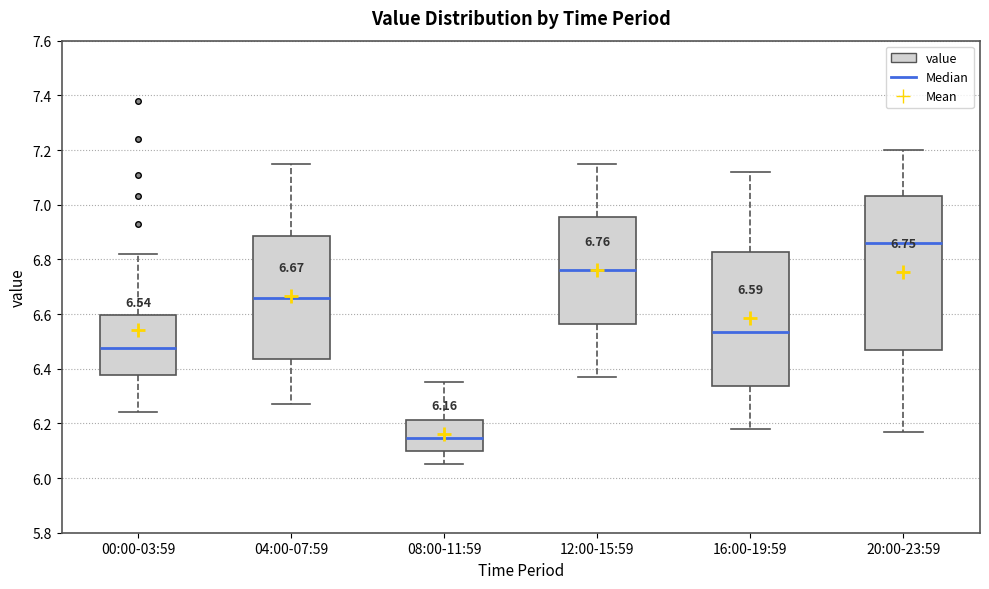

Which box has the highest median line?

20:00-23:59